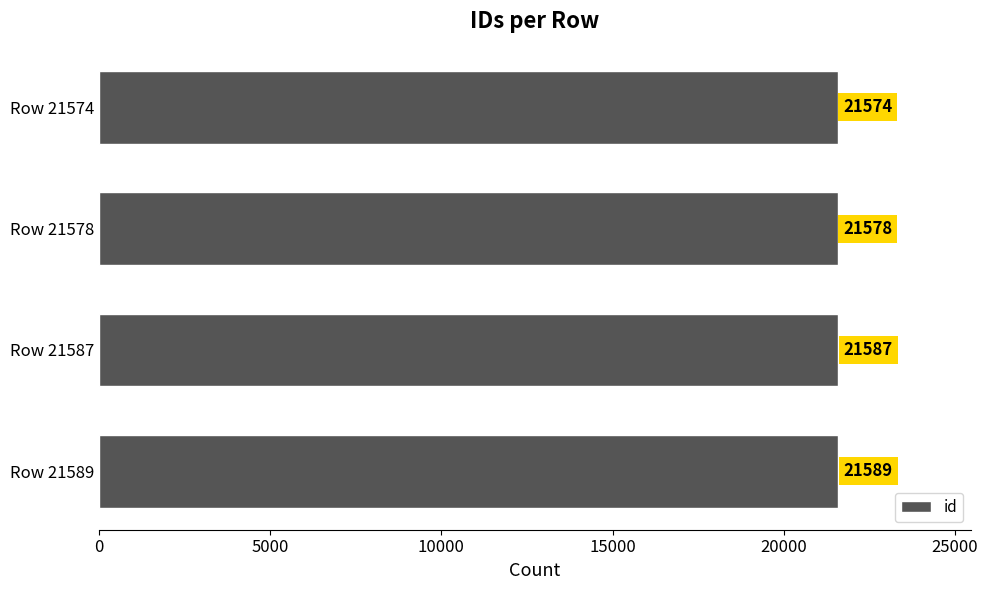

At which category does the chart reach its minimum across all series?

Row 21574